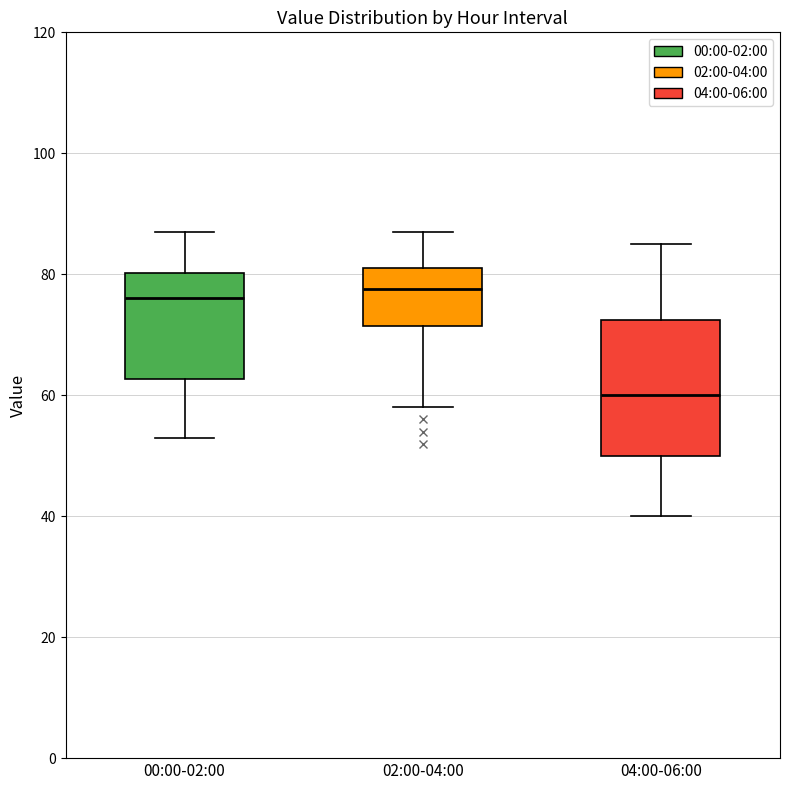

Reading left to right, read every box against the y-axis: the position of its median line, the range the box covers, and the ends of its whiskers. The values are not printed on the chart, so give them approximately, as read against the axis.

00:00-02:00: median 76, box 62 to 80, whiskers 54 to 88
02:00-04:00: median 78, box 72 to 82, whiskers 58 to 88
04:00-06:00: median 60, box 50 to 72, whiskers 40 to 86